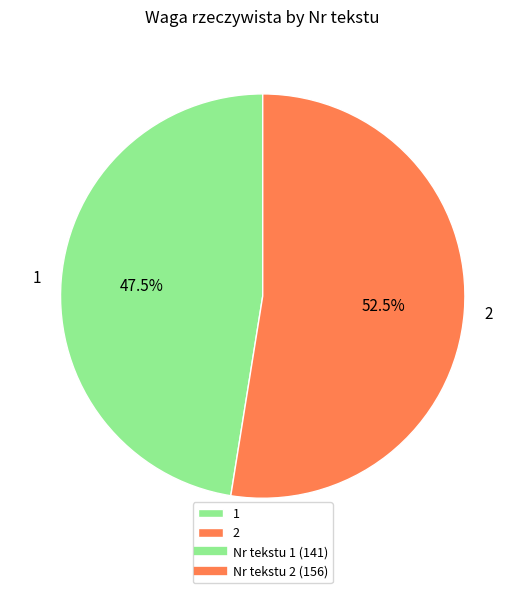

What is the total percentage of 1 and 2?

100.0%